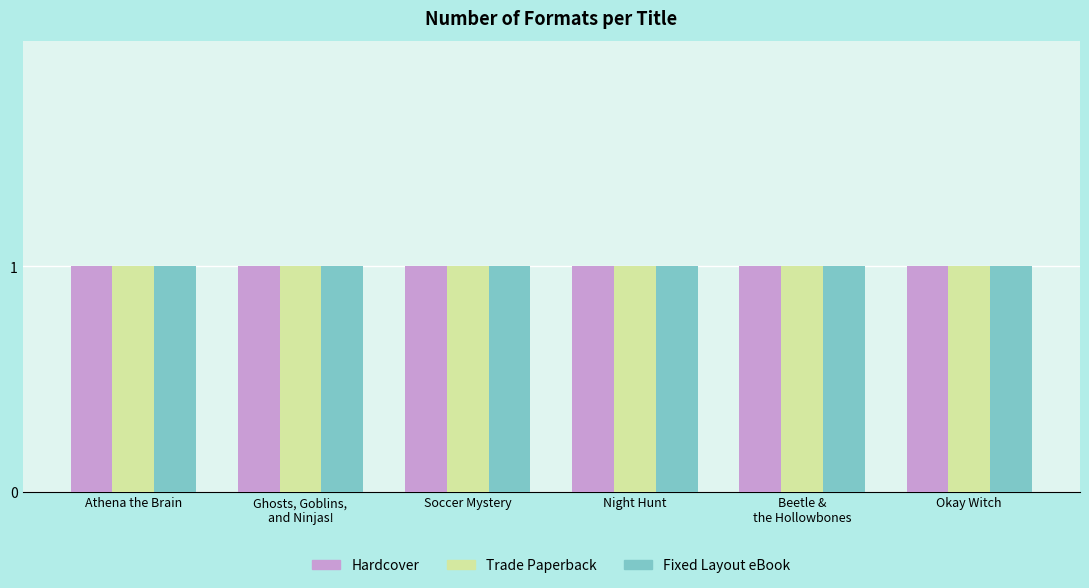

What are all the series names shown in the legend?

Hardcover, Trade Paperback, Fixed Layout eBook